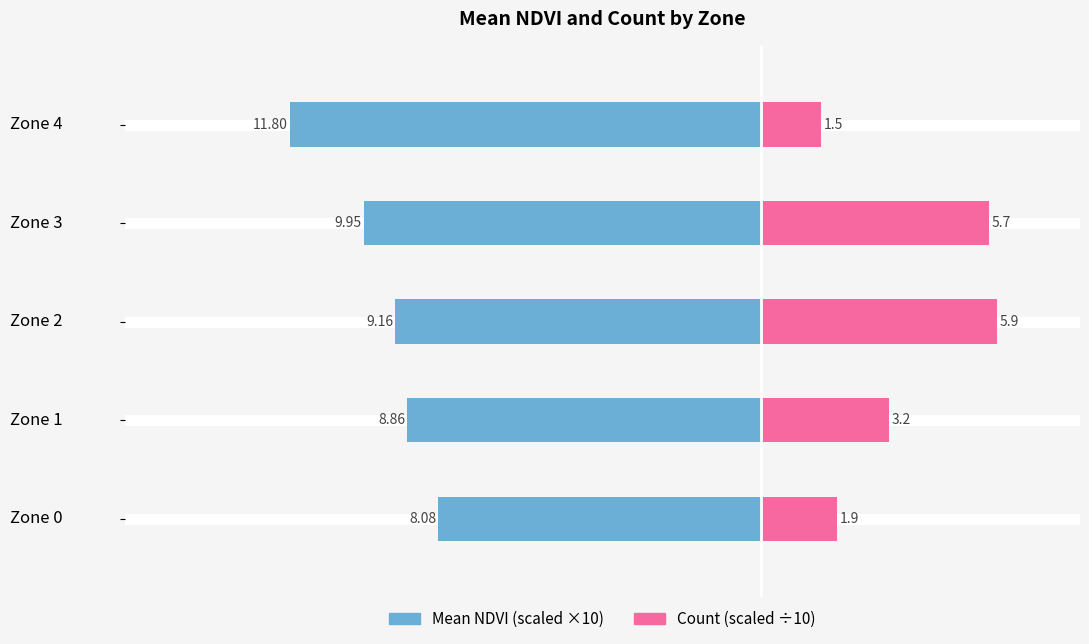

Does the chart contain stacked bars?

No